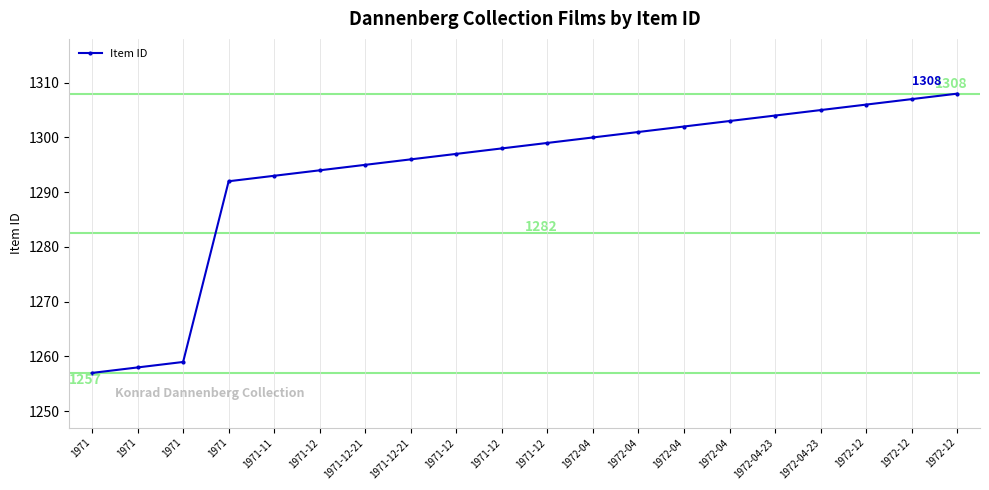

How many lines are shown in the chart?

1